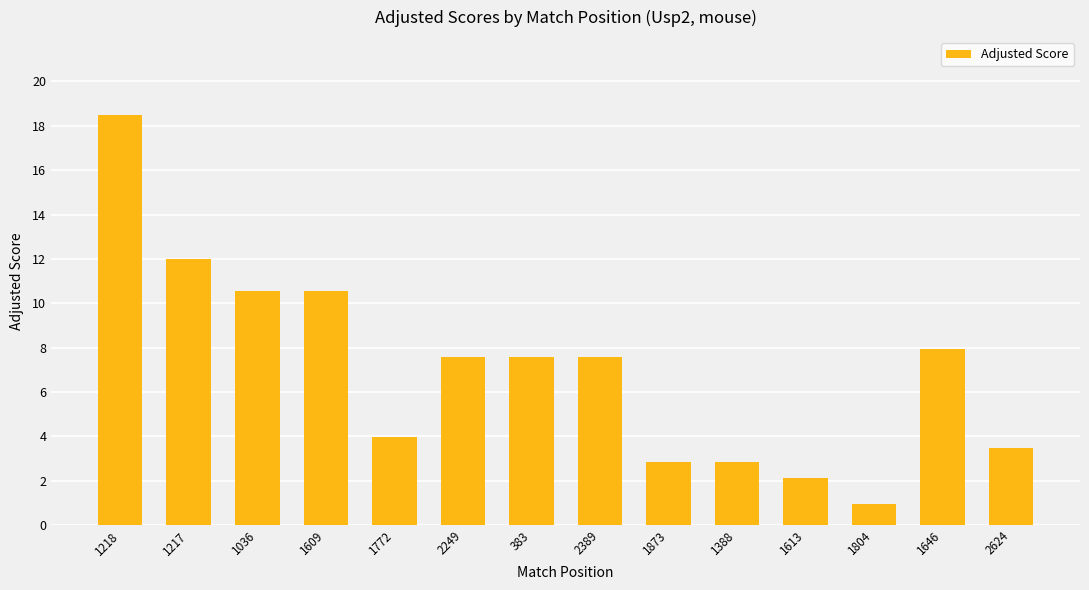

What is the maximum value shown in the chart?

18.5